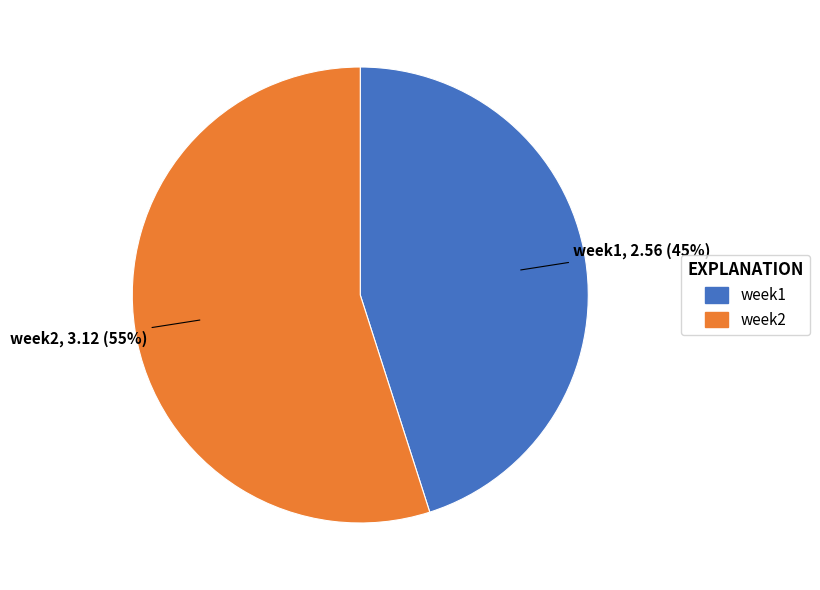

Count the number of slices in the pie.

2